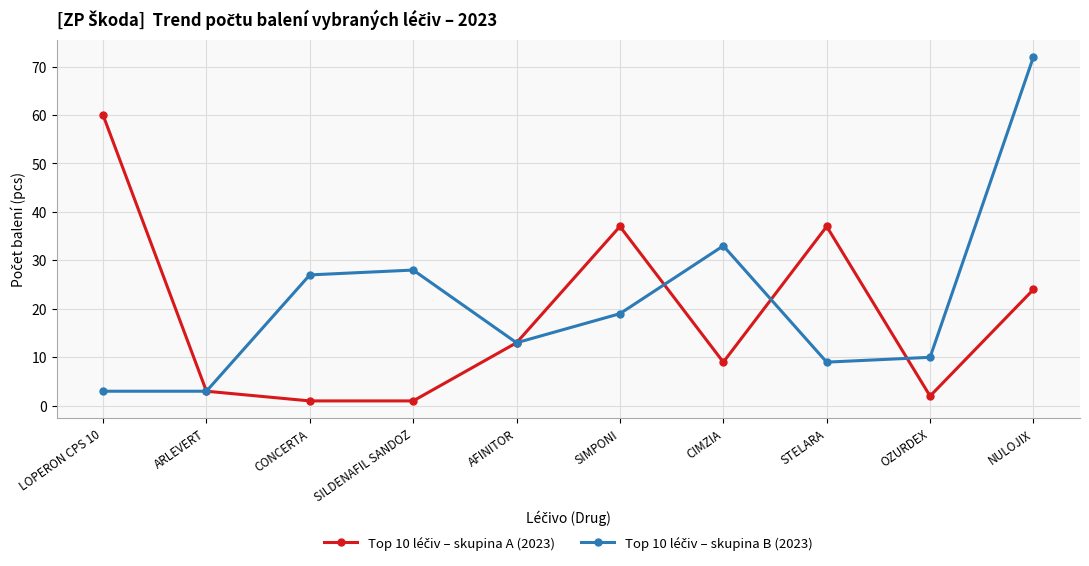

What is the greatest value displayed?

72